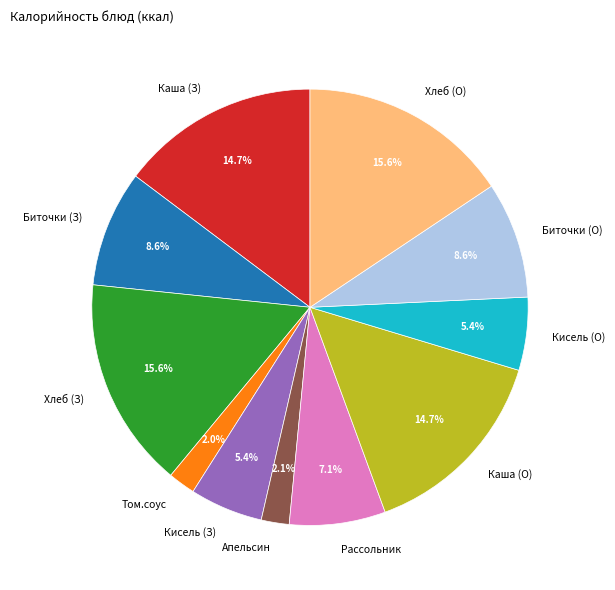

How much of the chart is everything except Каша (З)?

85.3%